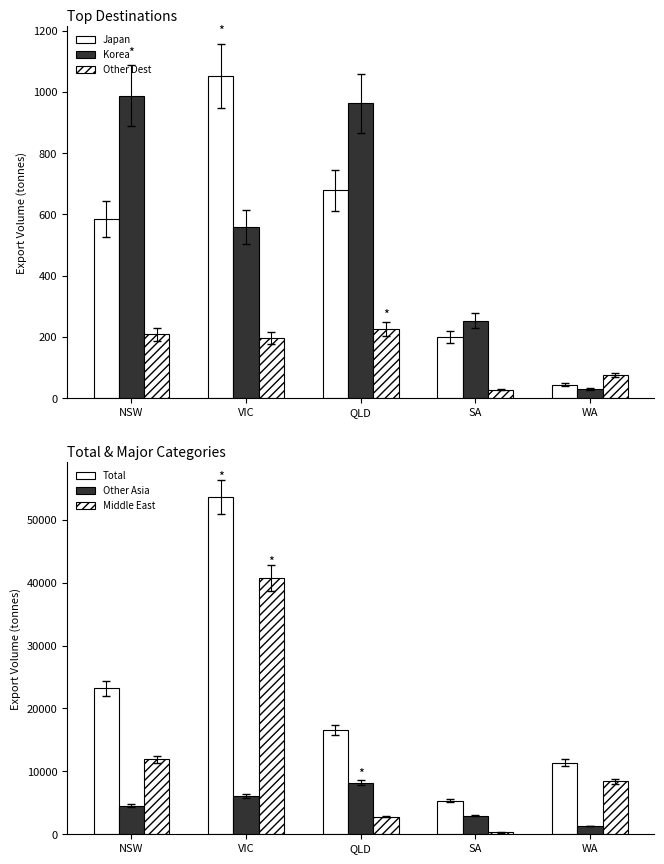

Reading right to left, what are all the values shown in this chart?

Japan: 44.3	198.5	678.0	1051.7	584.9
Korea: 29.0	253.4	962.8	558.7	987.6
Other Dest: 75.2	28.0	225.0	195.0	208.2
Total: 11377.7	5348.9	16597.9	53652.8	23192.0
Other Asia: 1313.2	2977.1	8230.4	6077.4	4524.1
Middle East: 8426.5	291.6	2820.8	40700.5	11919.2